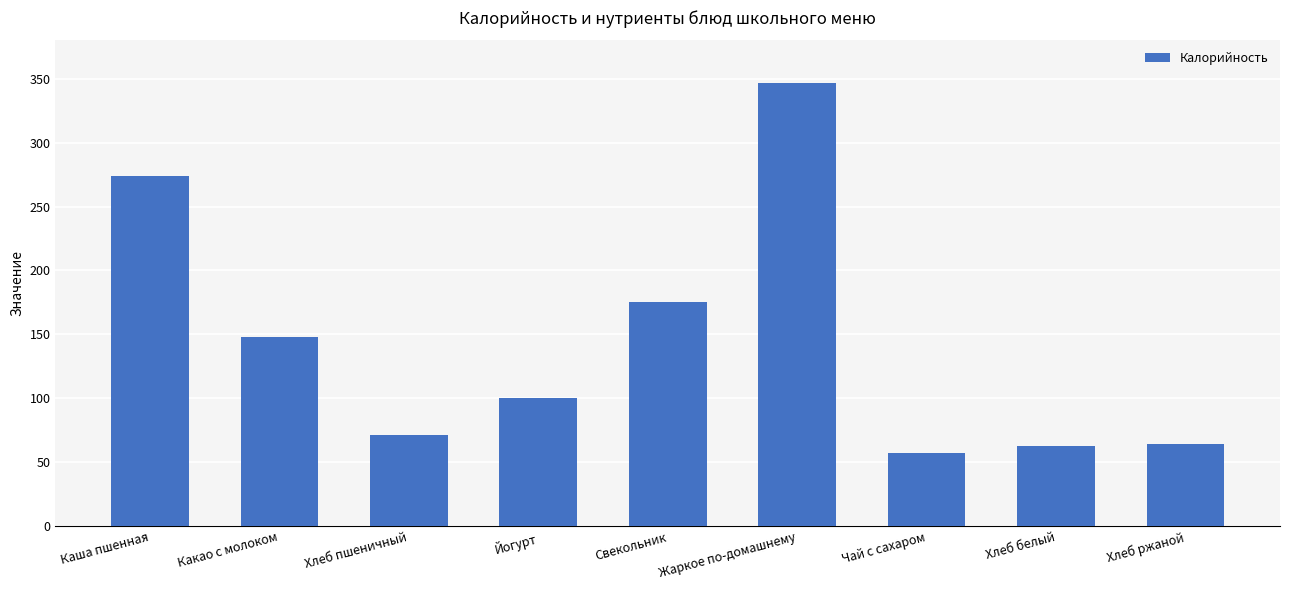

Does the chart contain stacked bars?

No